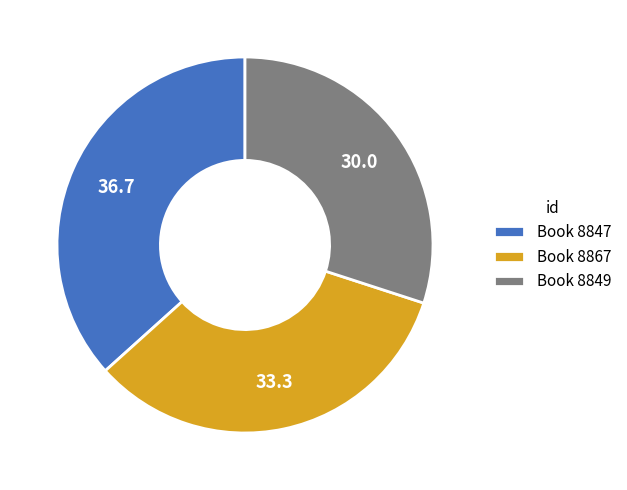

True or false: Book 8849 accounts for 30% of the total.

True